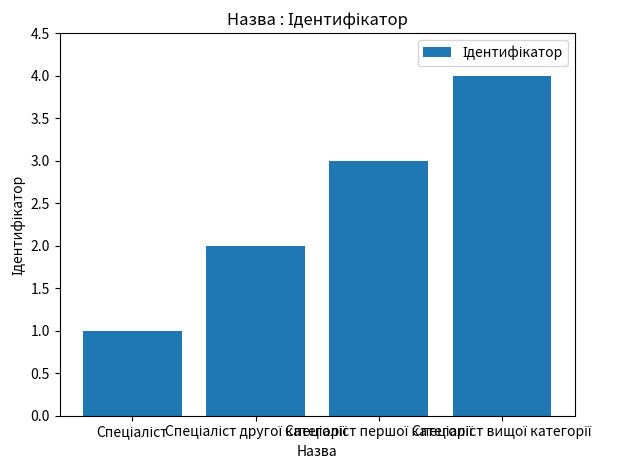

What is the greatest value displayed?

4